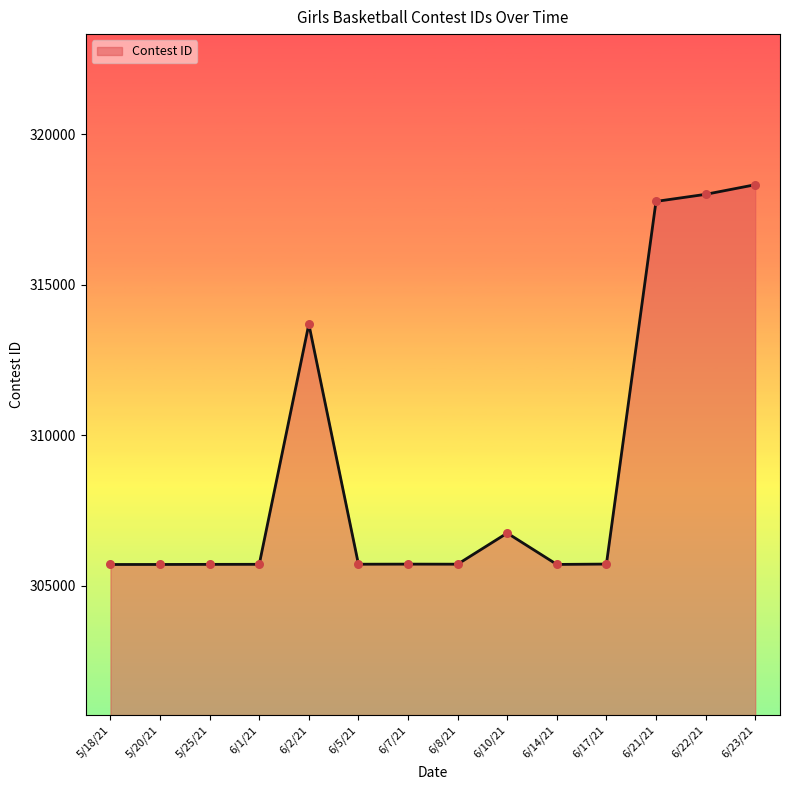

What is the ratio of the value at 6/23/21 to the value at 6/22/21?

1.0